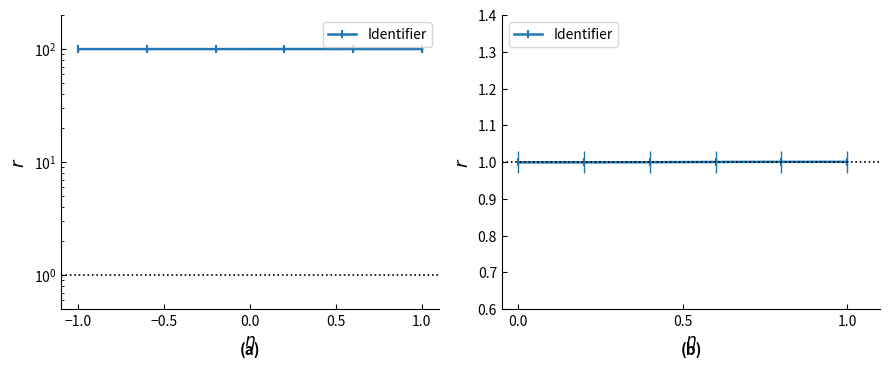

Does the chart display data point markers on the line(s)?

Yes